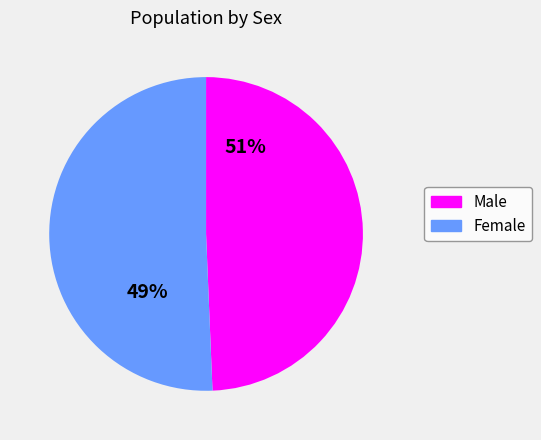

Which slice represents more than half of the pie?

Female